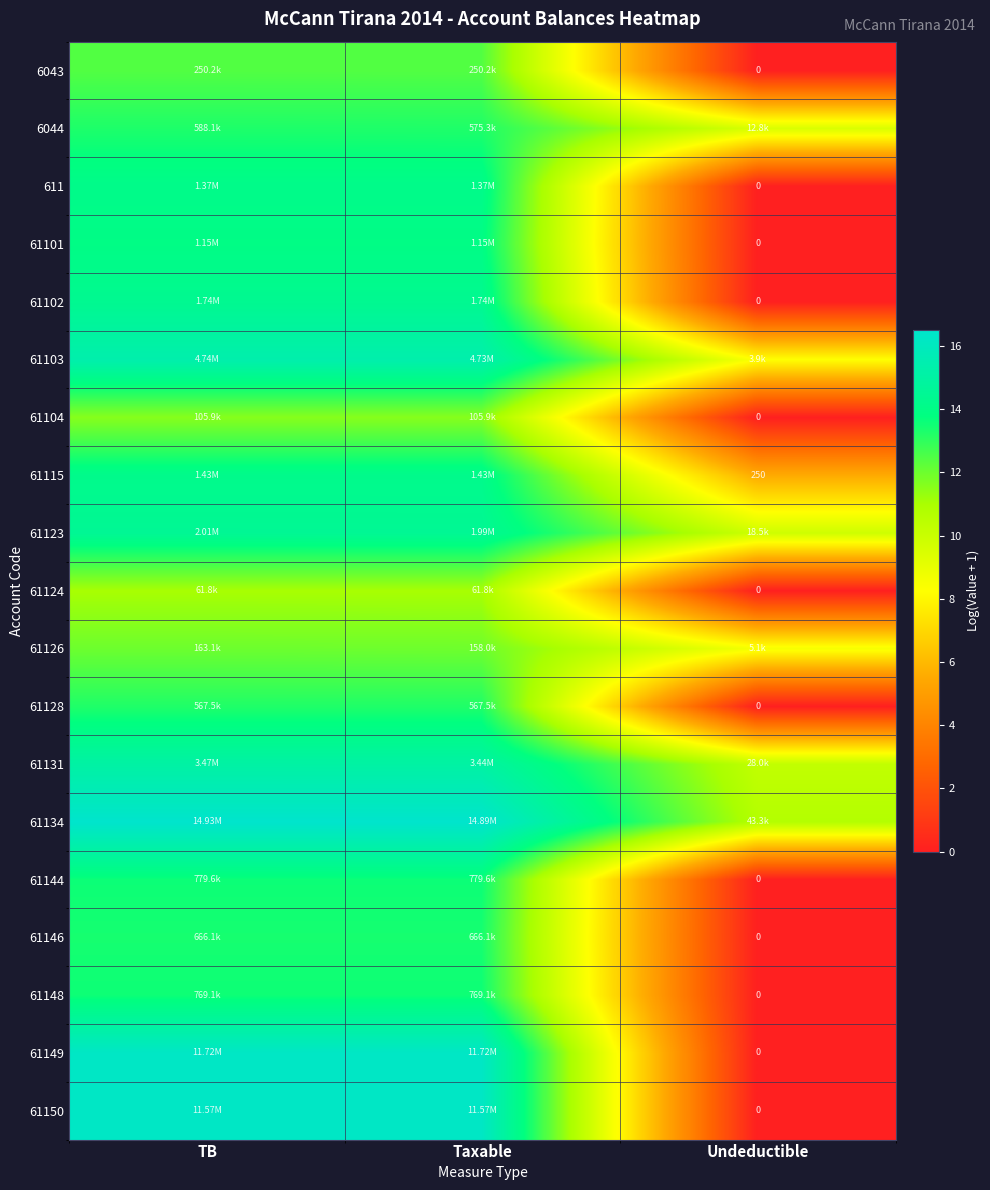

Rank the series by their maximum value, from highest to lowest.

61134, 61149, 61150, 61103, 61131, 61123, 61102, 61115, 611, 61101, 61144, 61148, 61146, 6044, 61128, 6043, 61126, 61104, 61124